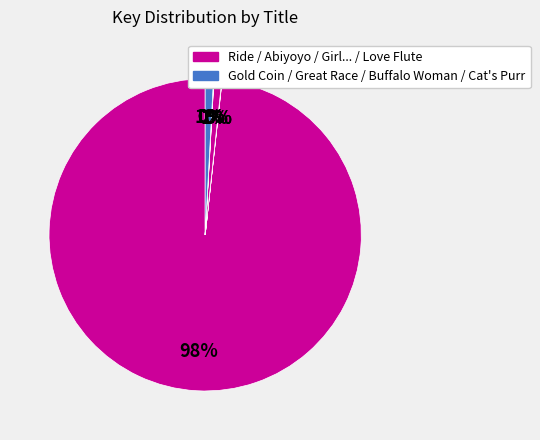

Count the number of slices in the pie.

8